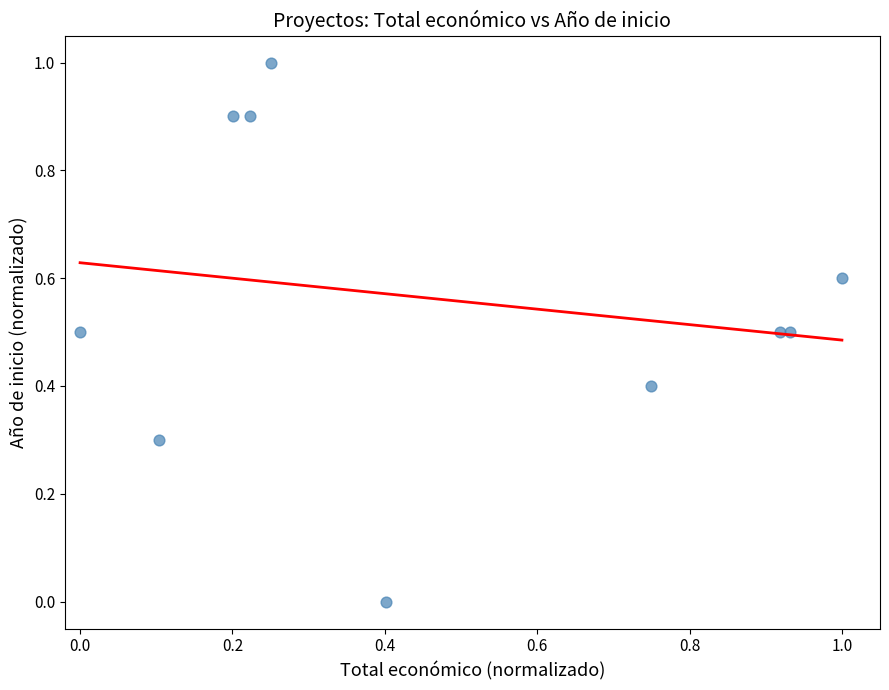

What is the average X value?

0.5